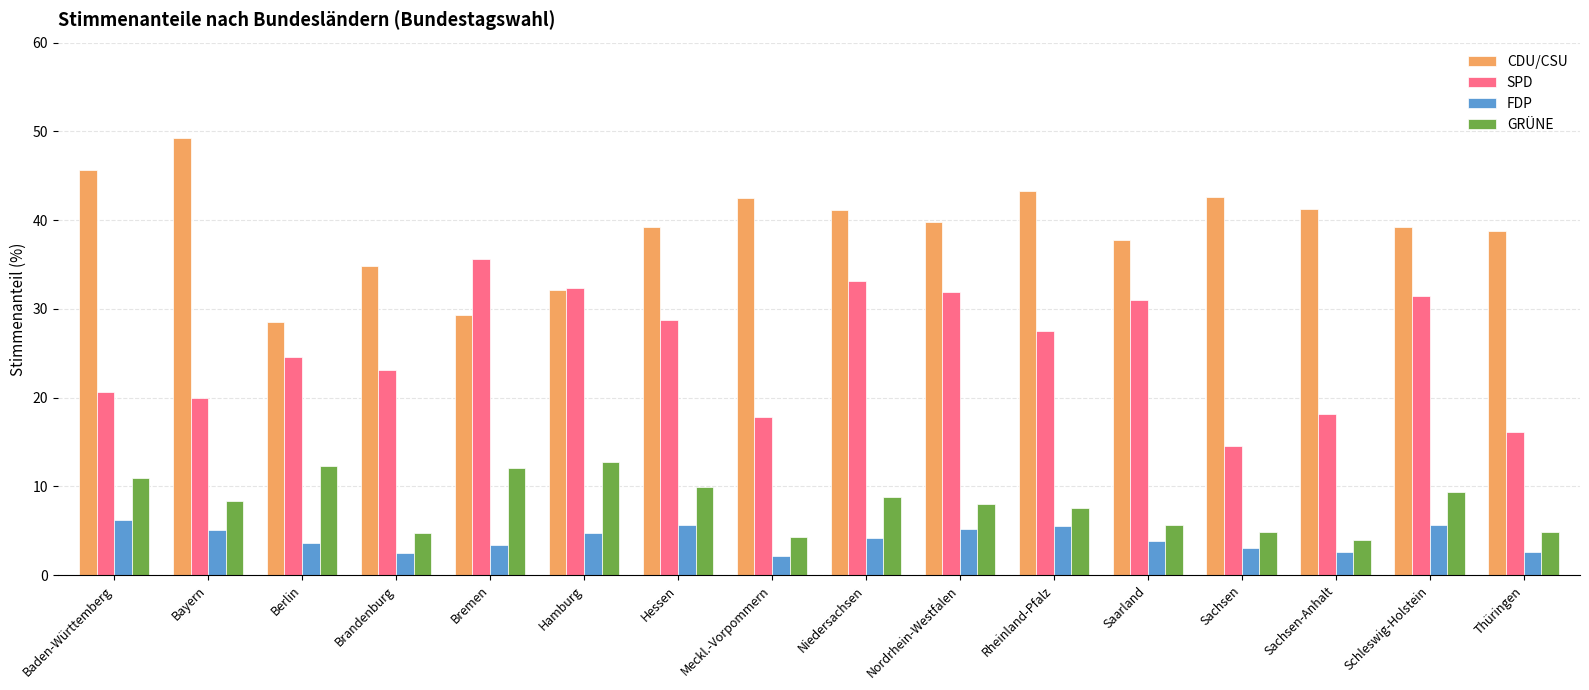

What is the smallest value displayed?

2.2